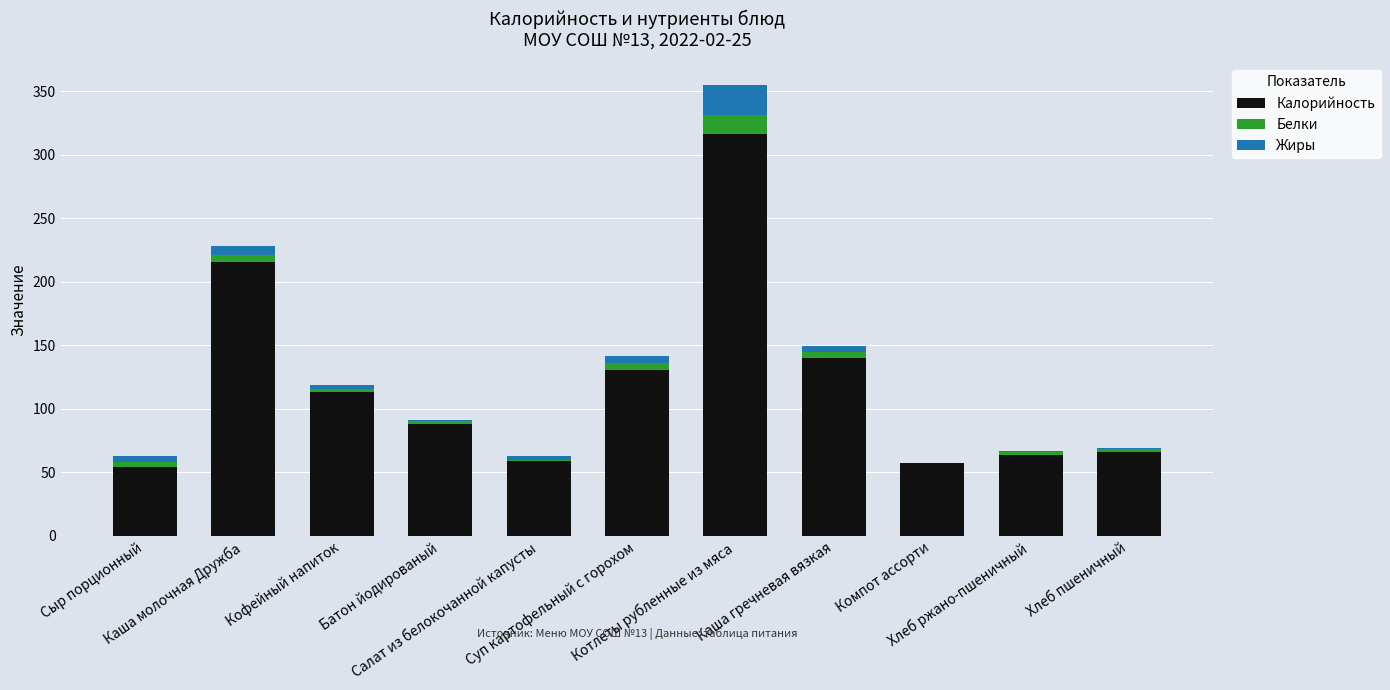

What is the approximate value of Калорийность at Хлеб пшеничный?

66.3